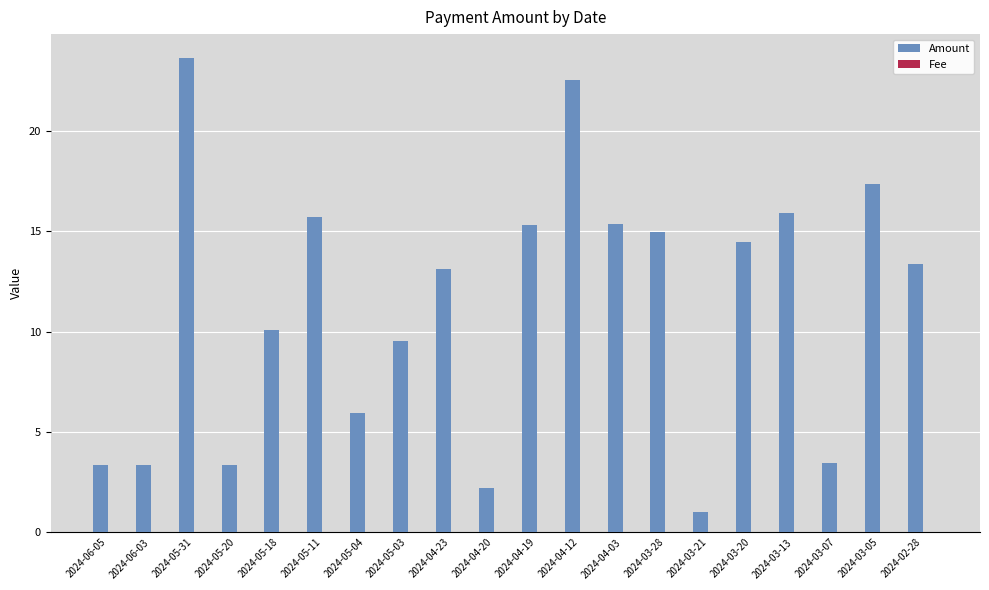

The value of Amount at 2024-04-19 is 15.3. True or false?

True